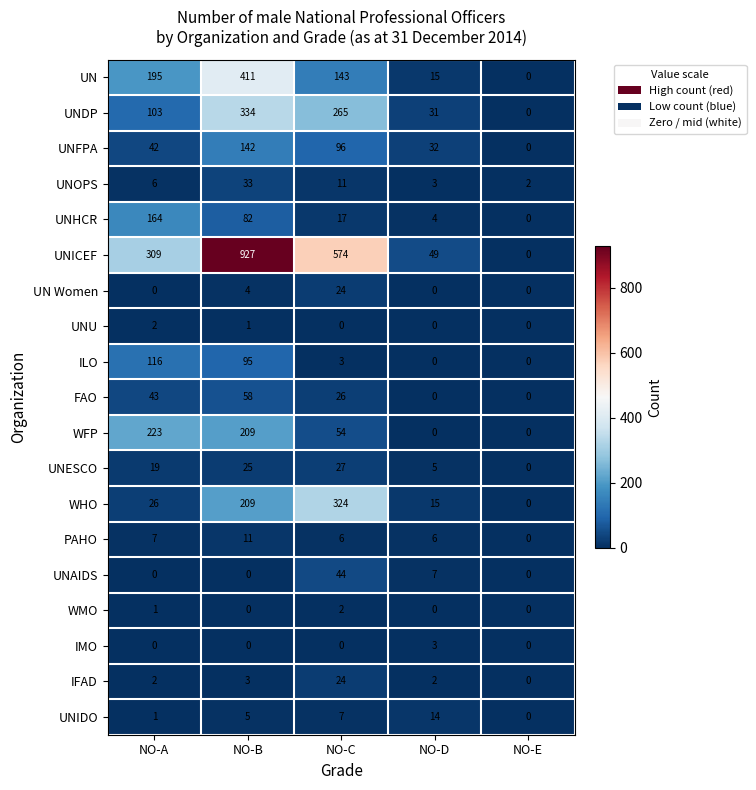

List the labels in order of UNESCO value, smallest first.

NO-E, NO-D, NO-A, NO-B, NO-C